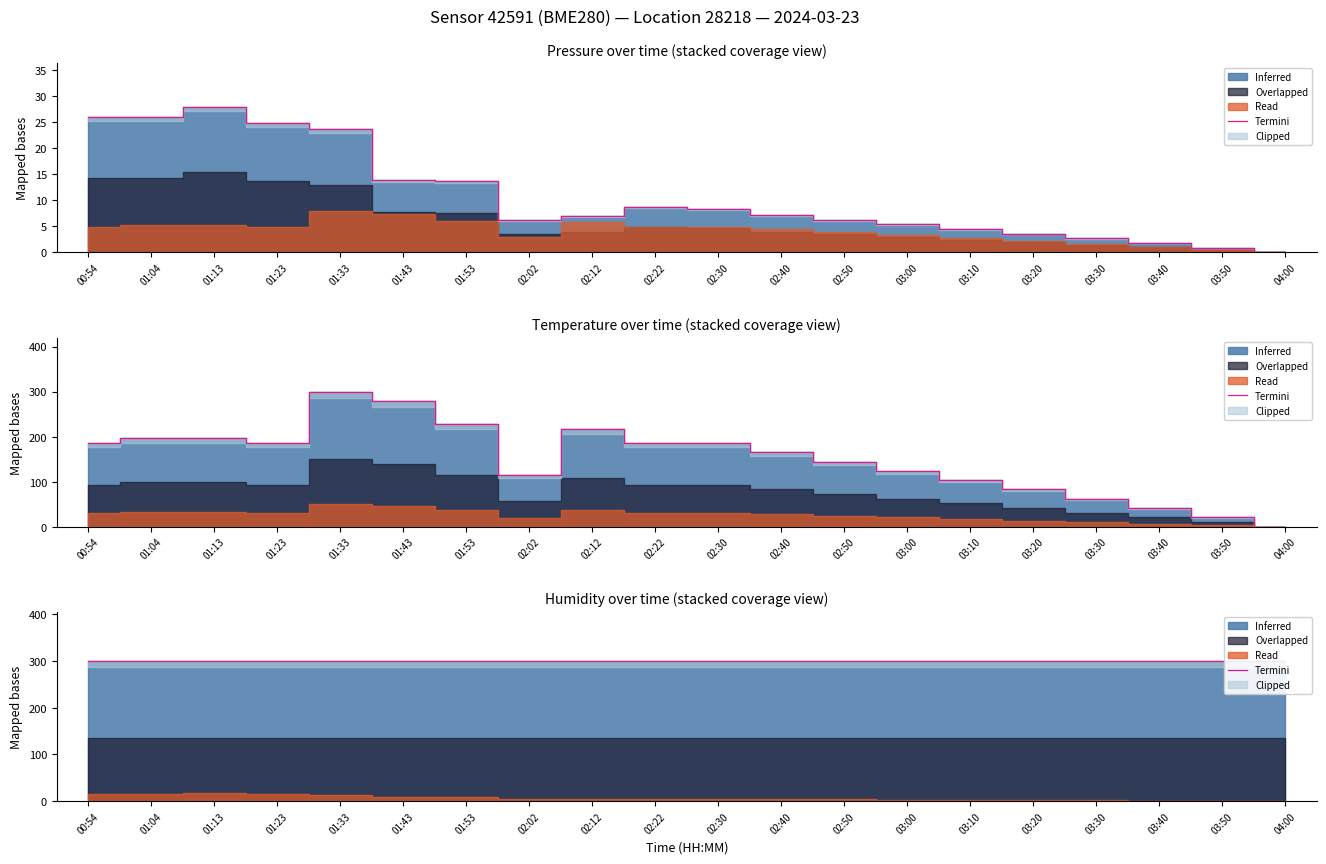

What is the lowest value of the Termini series?

300.0